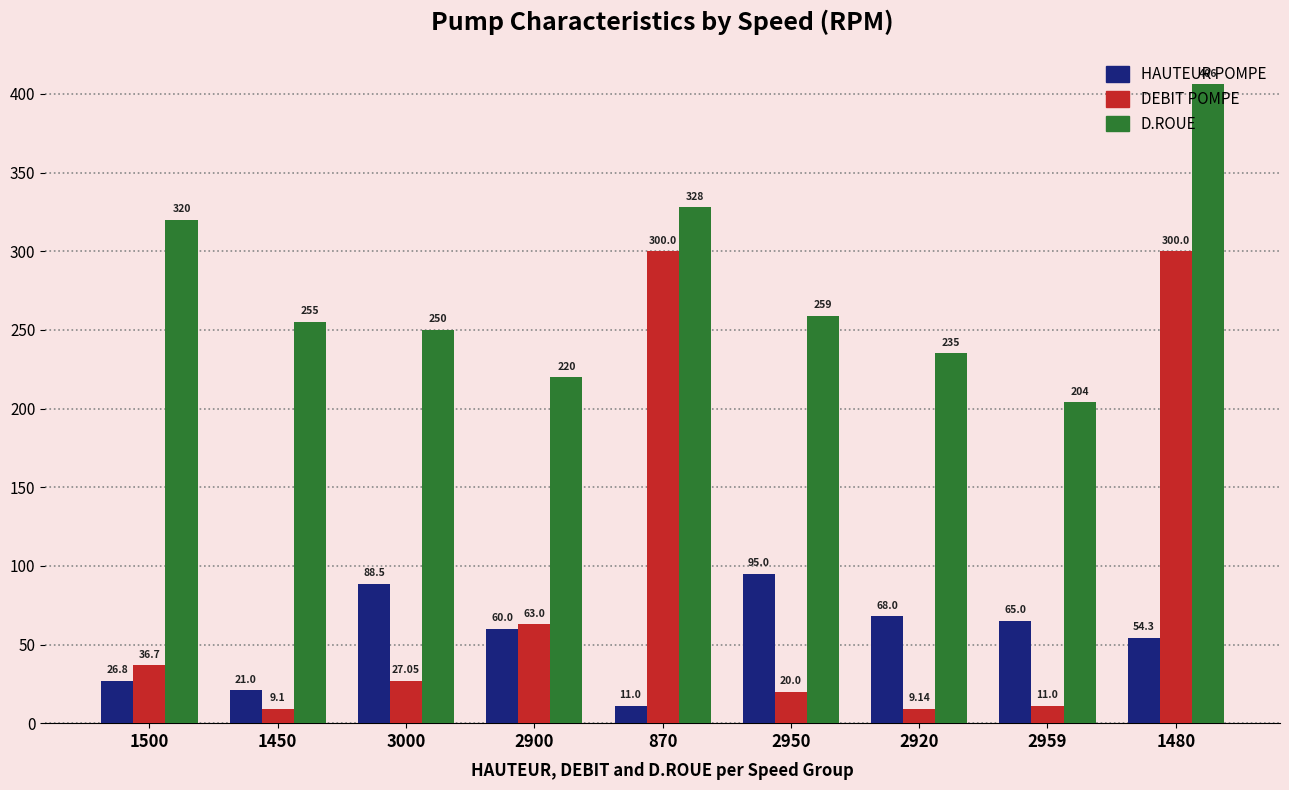

What is the difference between the maximum and second lowest values in the D.ROUE series?

186.0